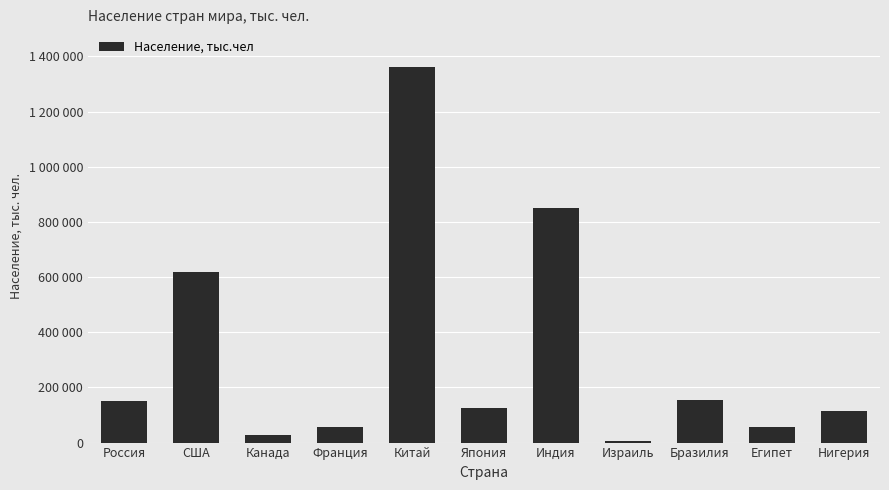

Is it true that the value at Бразилия is 154000?

True